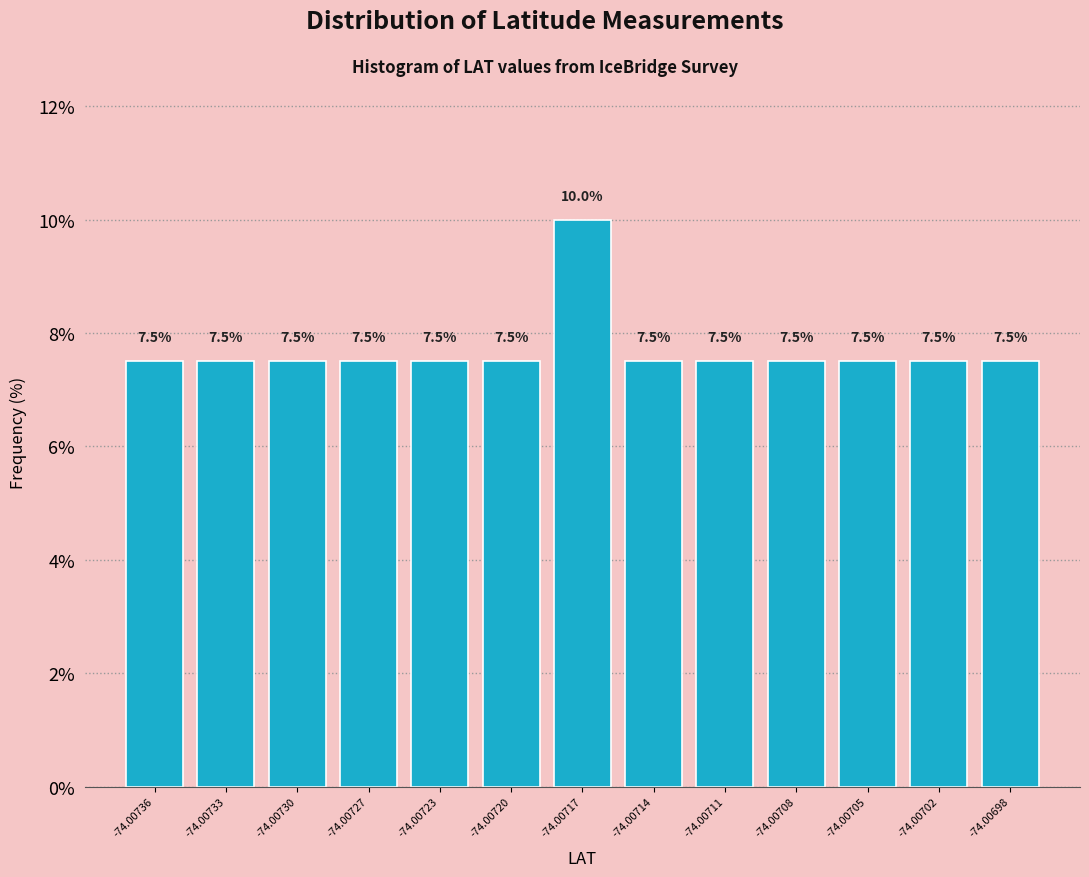

Reading left to right, what are all the values shown in this chart?

7.5	7.5	7.5	7.5	7.5	7.5	10.0	7.5	7.5	7.5	7.5	7.5	7.5